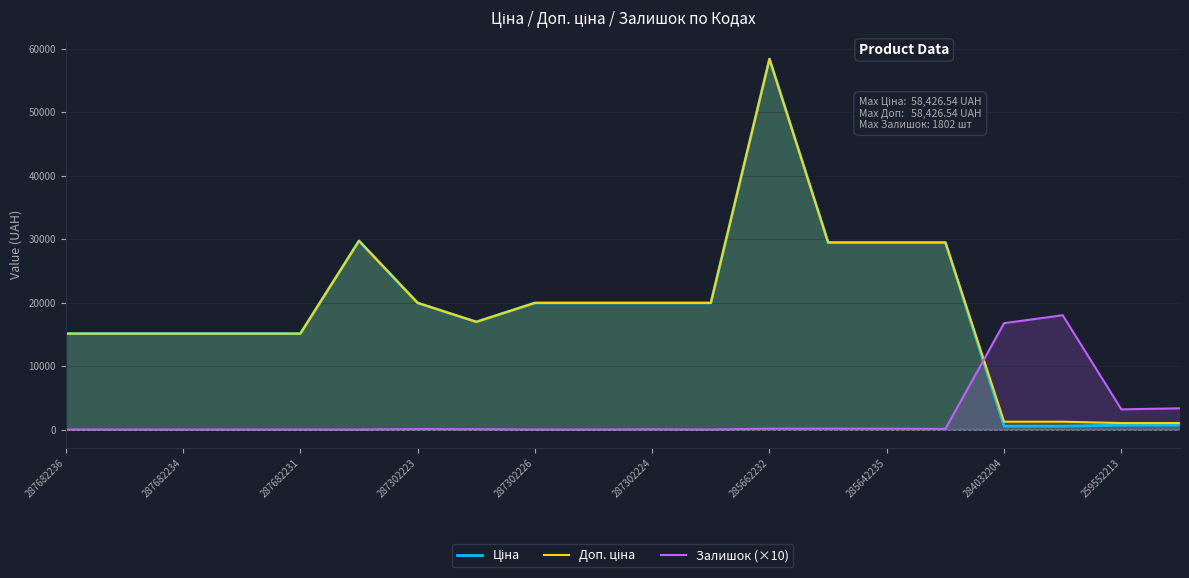

Is it true that Залишок (×10) equals -7096.4 at 287682231?

False